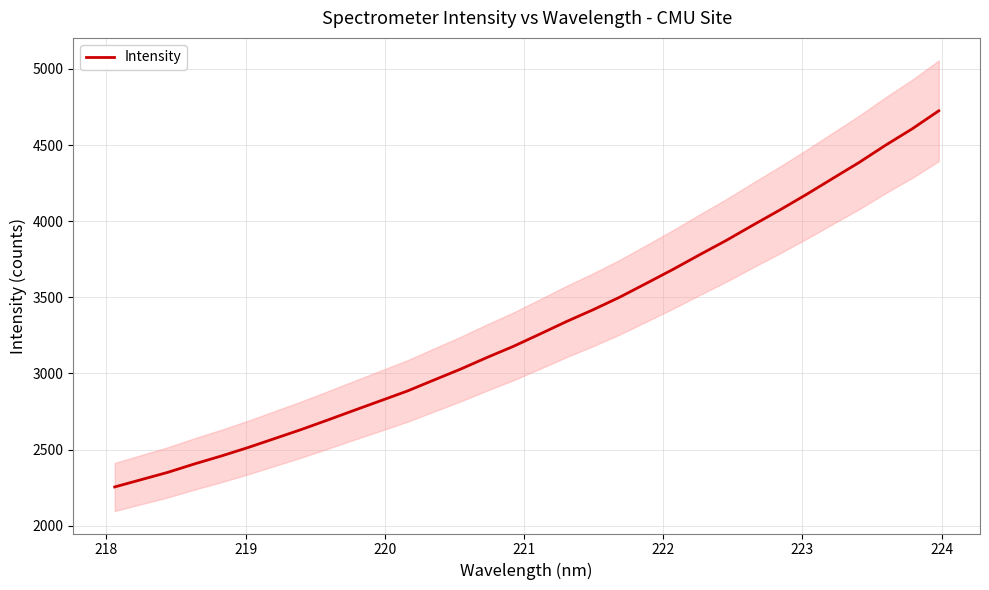

What is the lowest value of the Intensity series?

2254.8